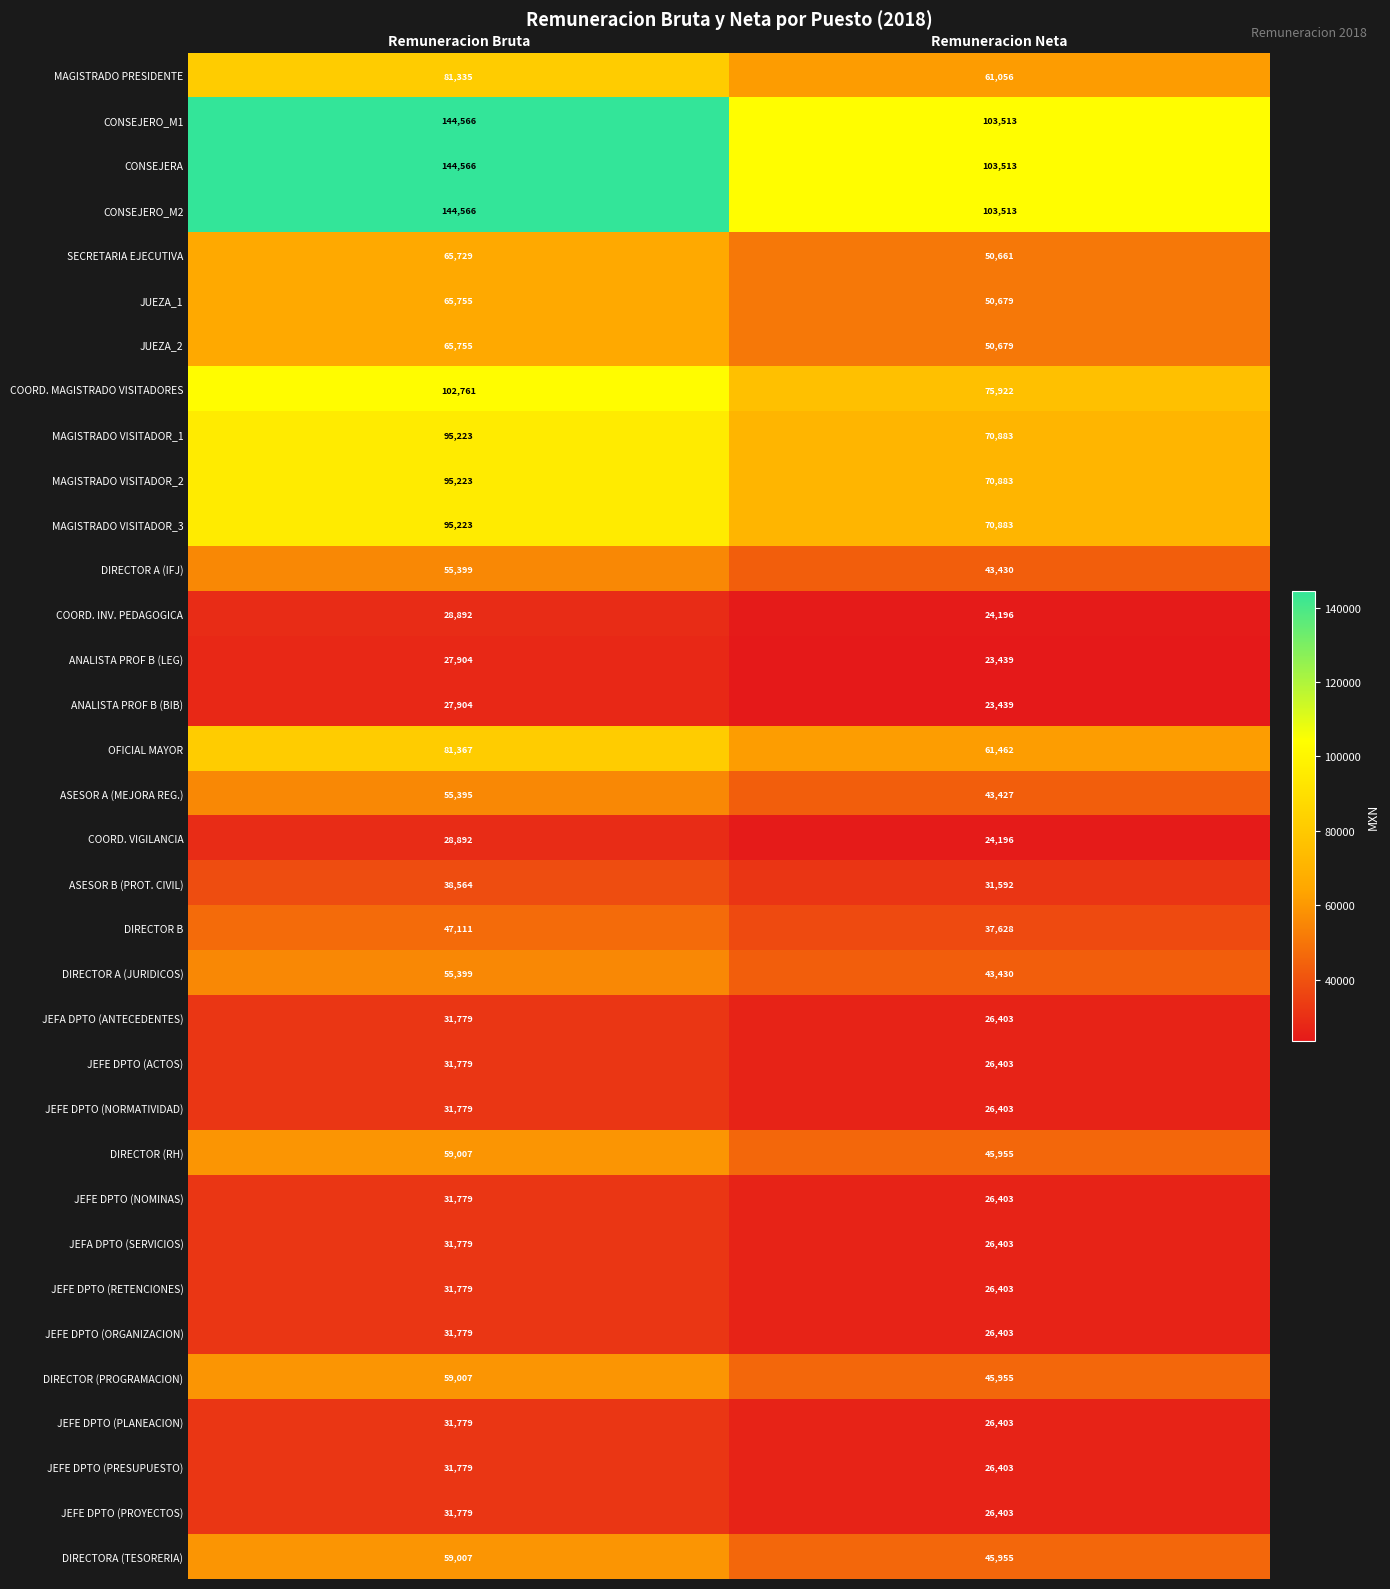

What is the difference between the highest and lowest values at Remuneracion Bruta?

116662